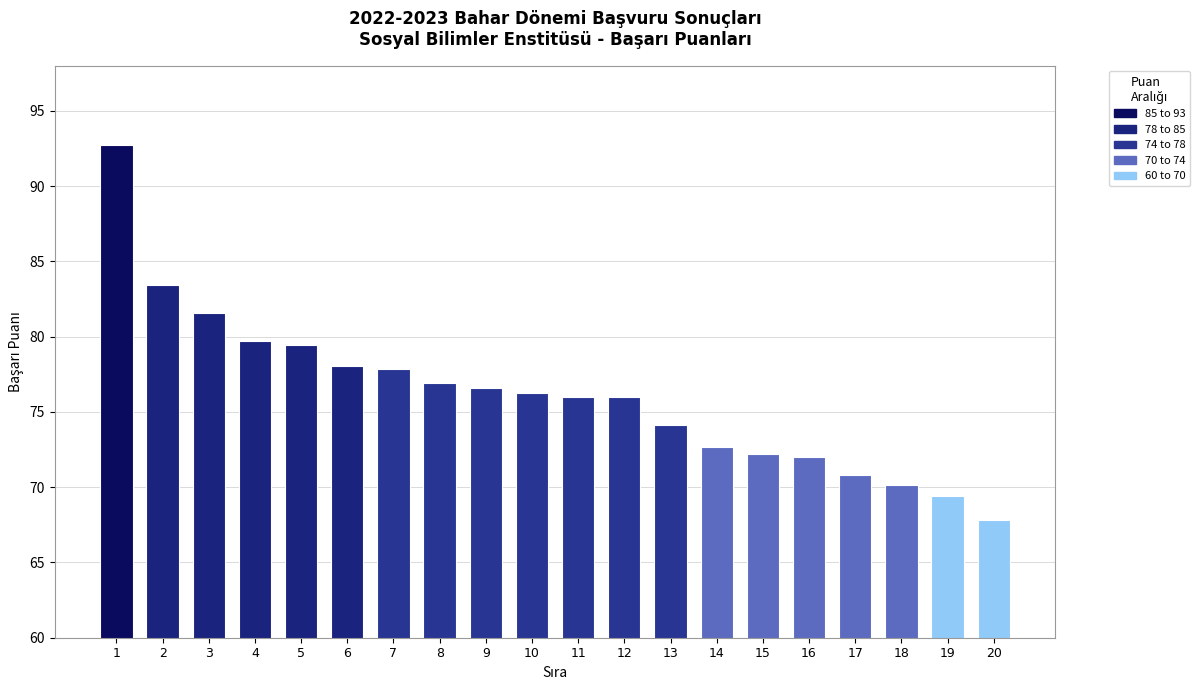

What is the value of the 12th bar from the left?

76.0